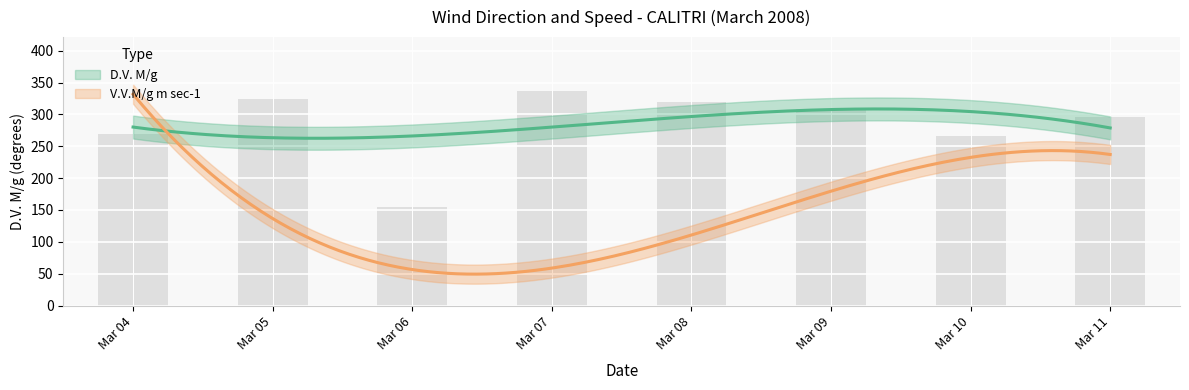

What is the difference between the maximum and minimum values?

182